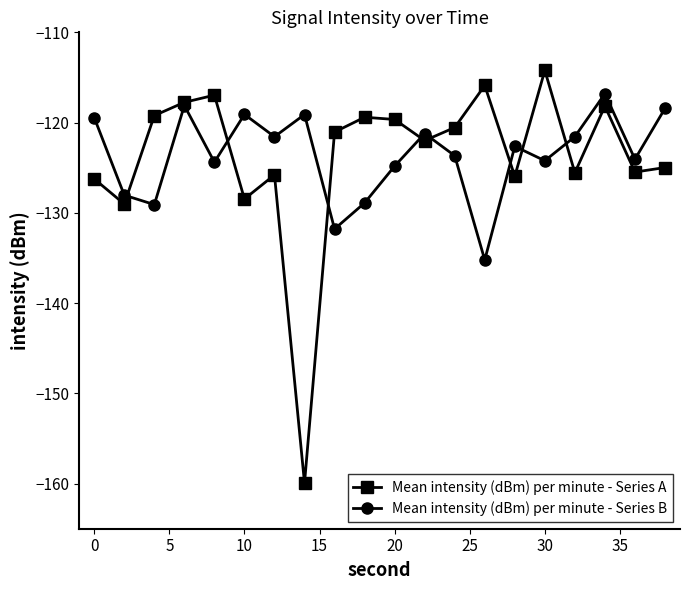

Which series has the largest range (max minus min)?

Mean intensity (dBm) per minute - Series A